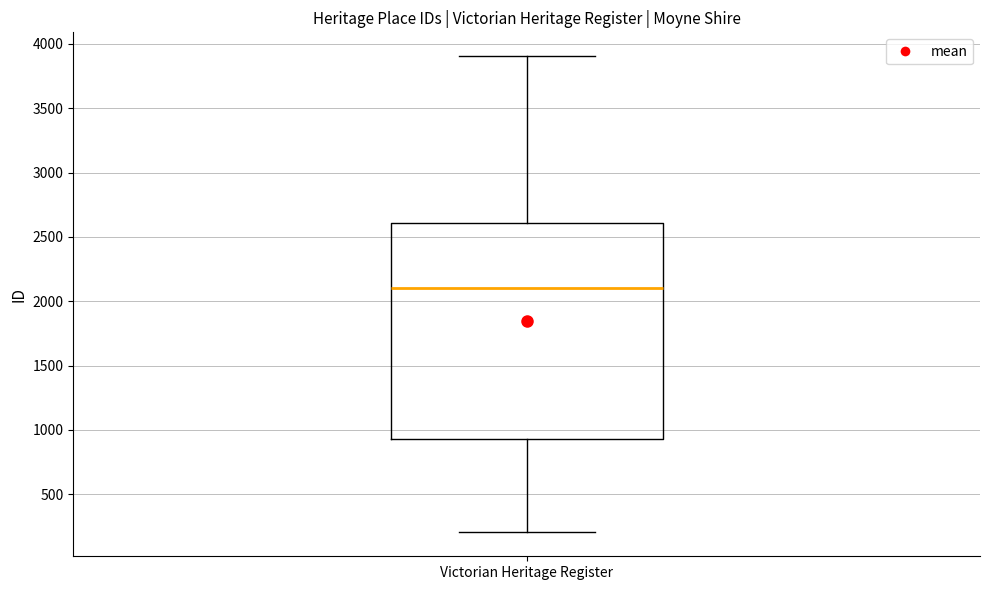

Where does the median line of the box for Victorian Heritage Register sit on the y-axis? The values are not printed on the chart, so give them approximately, as read against the axis.

2100